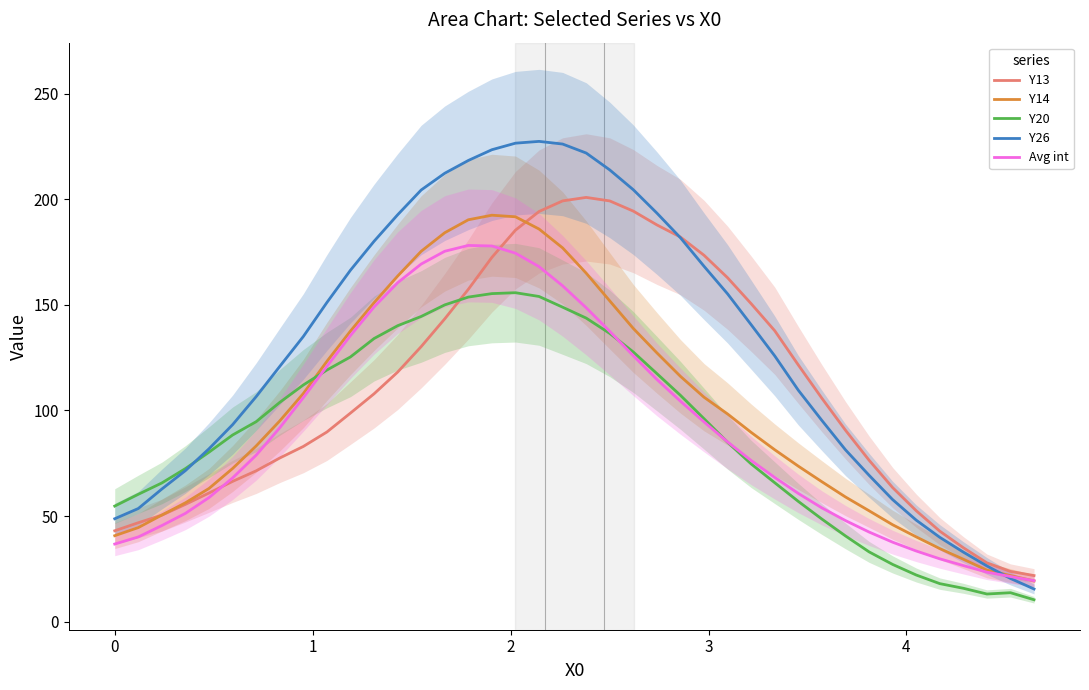

What are all the series names shown in the legend?

Y13, Y14, Y20, Y26, Avg int